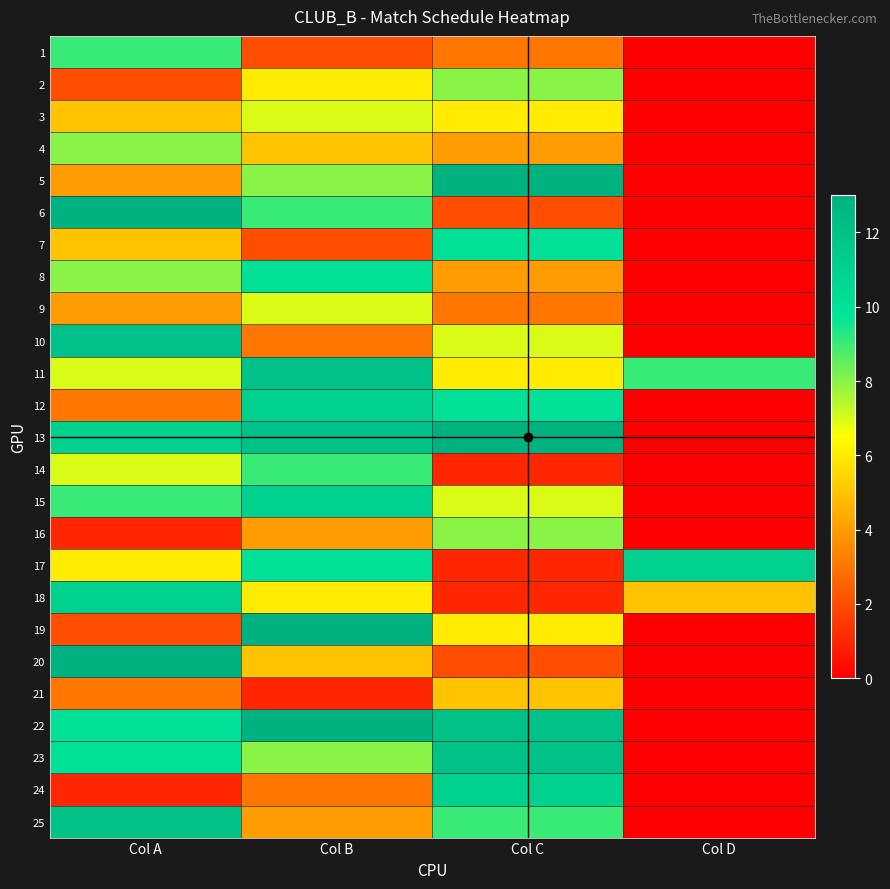

How many categories are shown in the chart?

4